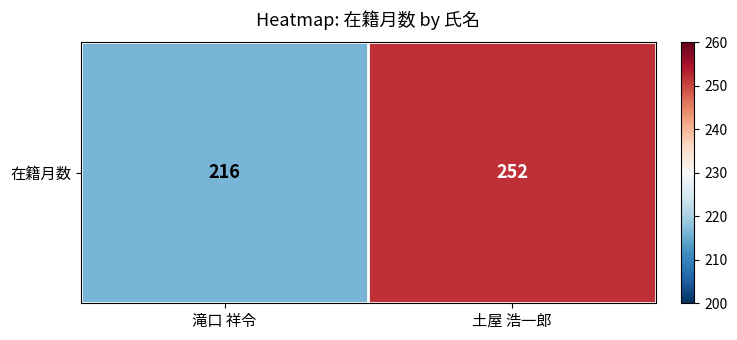

What is the greatest value displayed?

252